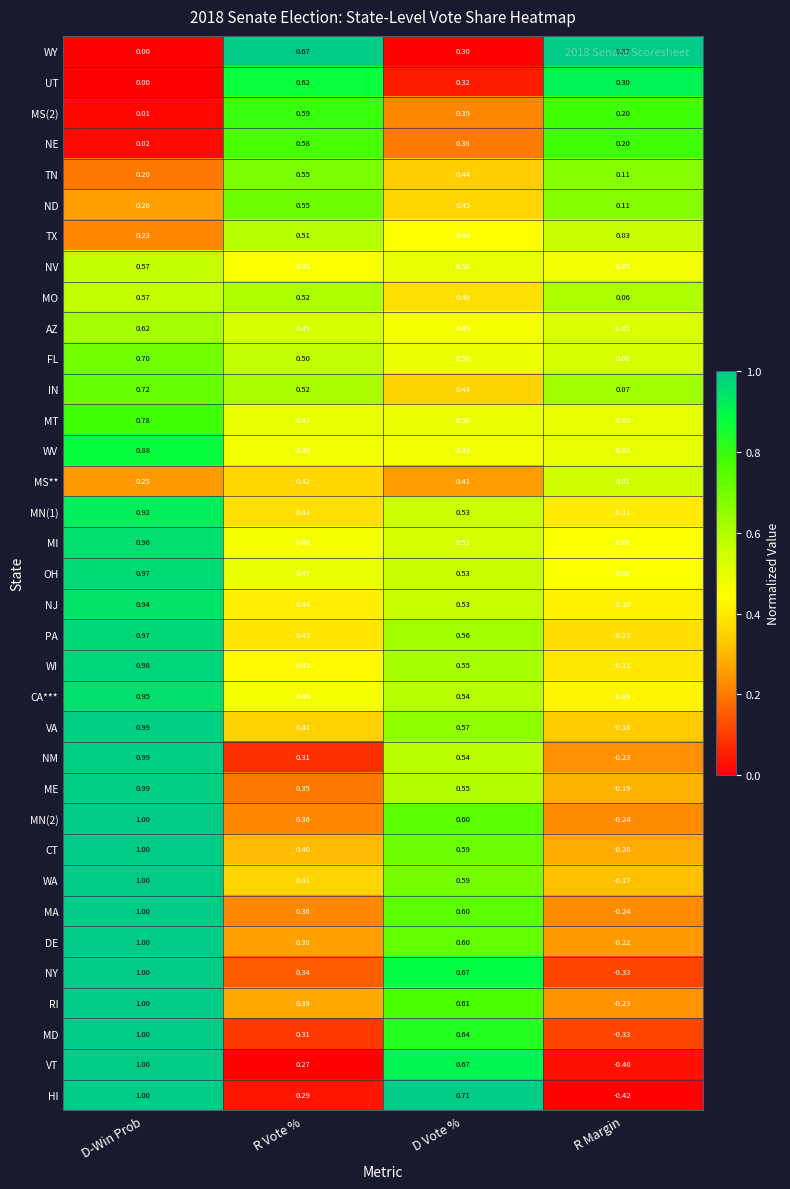

List the labels in order of DE value, smallest first.

R Margin, R Vote %, D Vote %, D-Win Prob